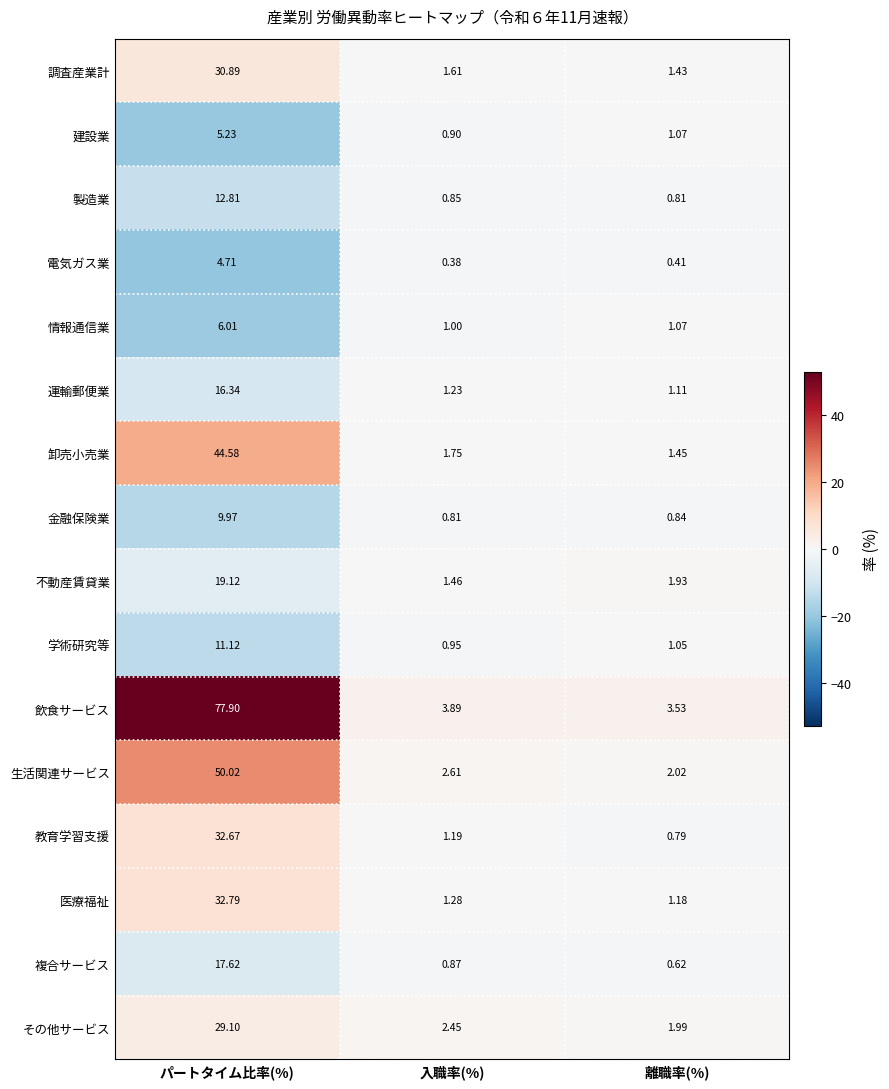

Which label corresponds to the smallest value in the chart?

入職率(%)